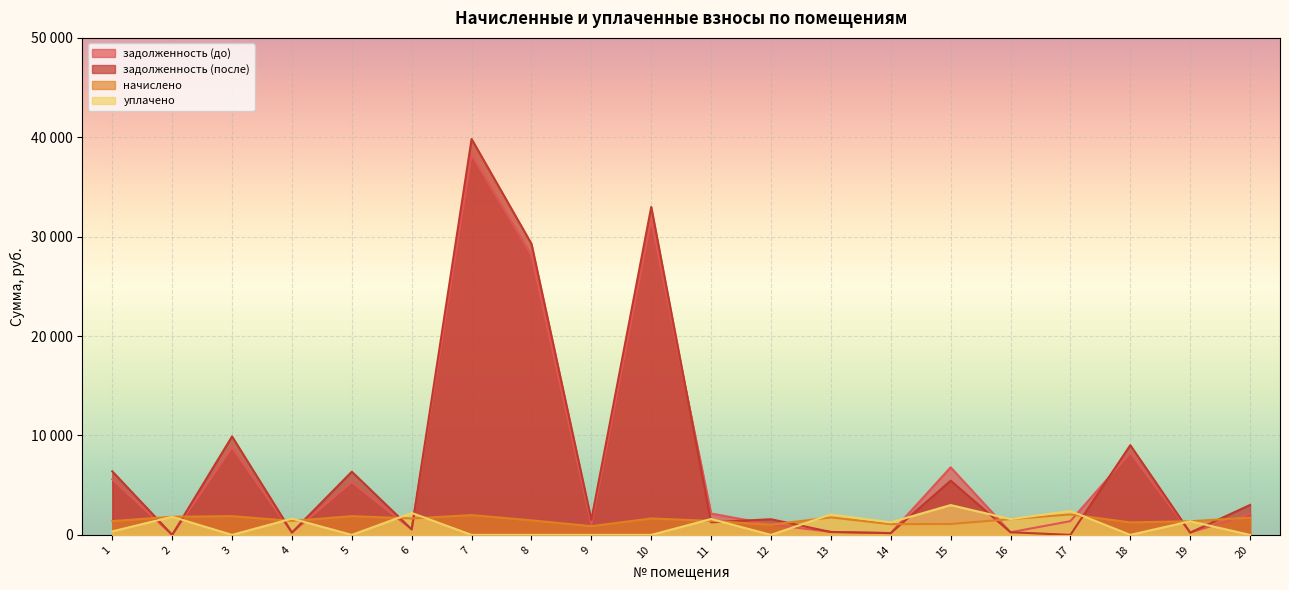

Which category has the highest value in the задолженность (после) series?

7